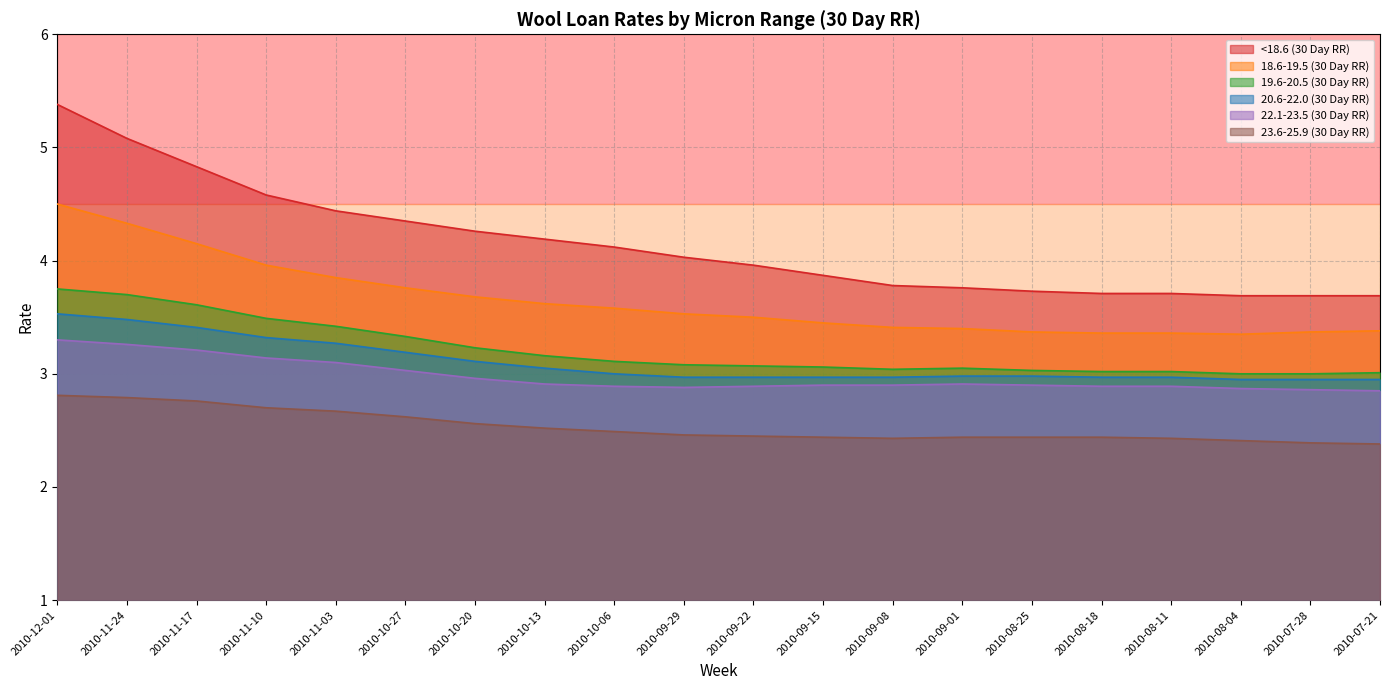

What is the highest value of the 20.6-22.0 (30 Day RR) series?

3.5